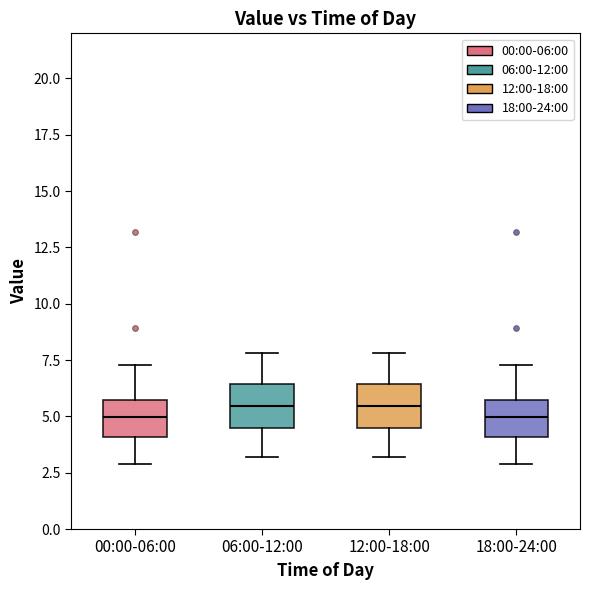

Where is the upper edge of the box for 00:00-06:00 on the y-axis? The values are not printed on the chart, so give them approximately, as read against the axis.

5.5